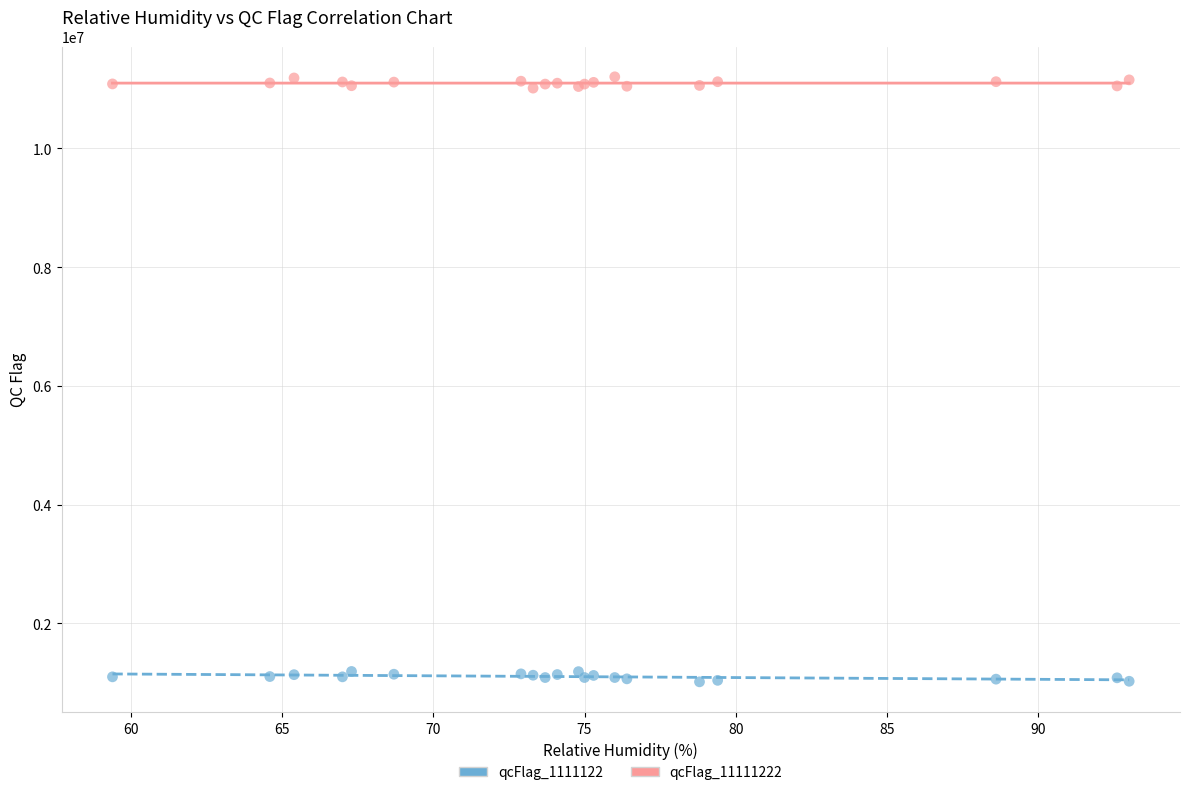

Which series reaches the minimum Y coordinate?

qcFlag_1111122